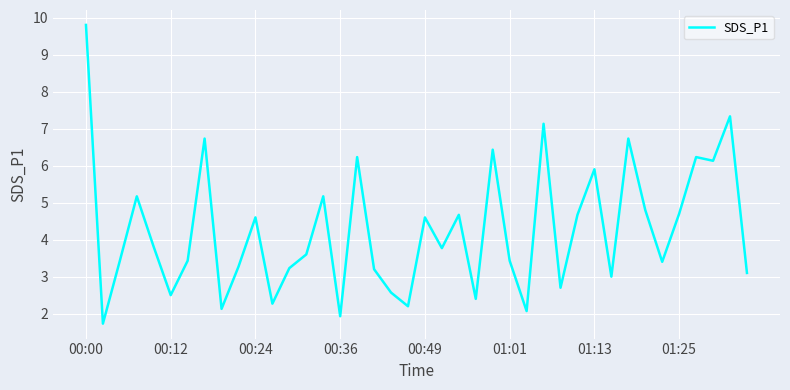

What is the minimum value shown in the chart?

1.7